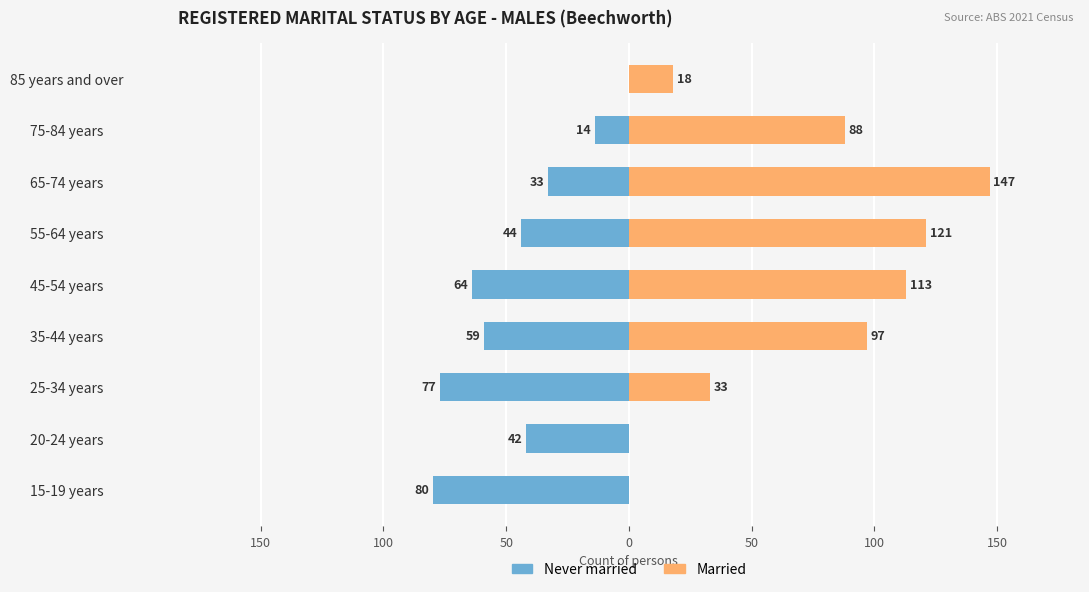

Is the value of Married at 55-64 years greater than the value of Never married at 85 years and over?

Yes